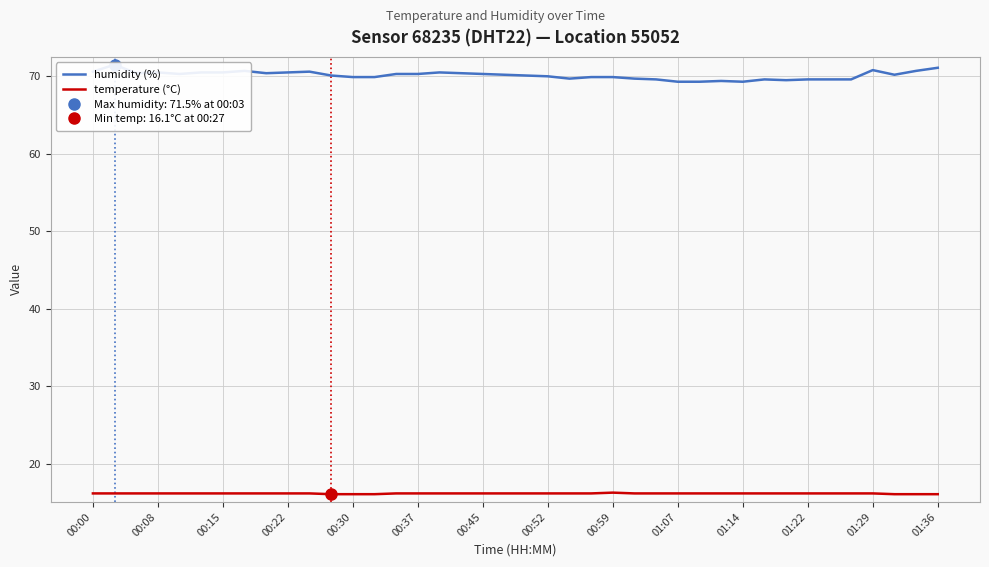

What is the average value of the humidity (%) series?

70.1